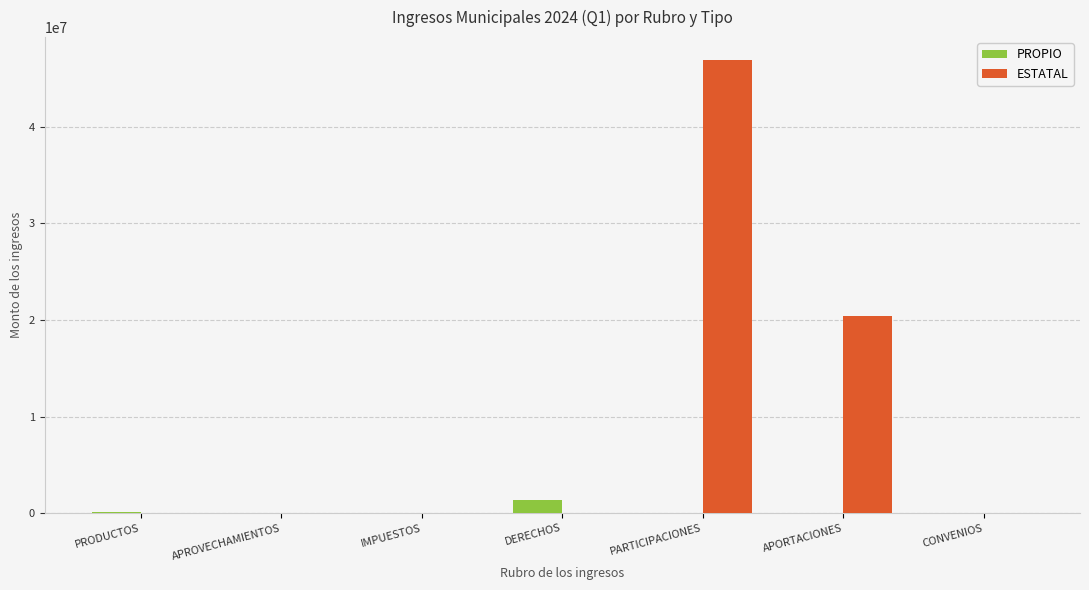

The value of PROPIO at APORTACIONES is 0.0. True or false?

True